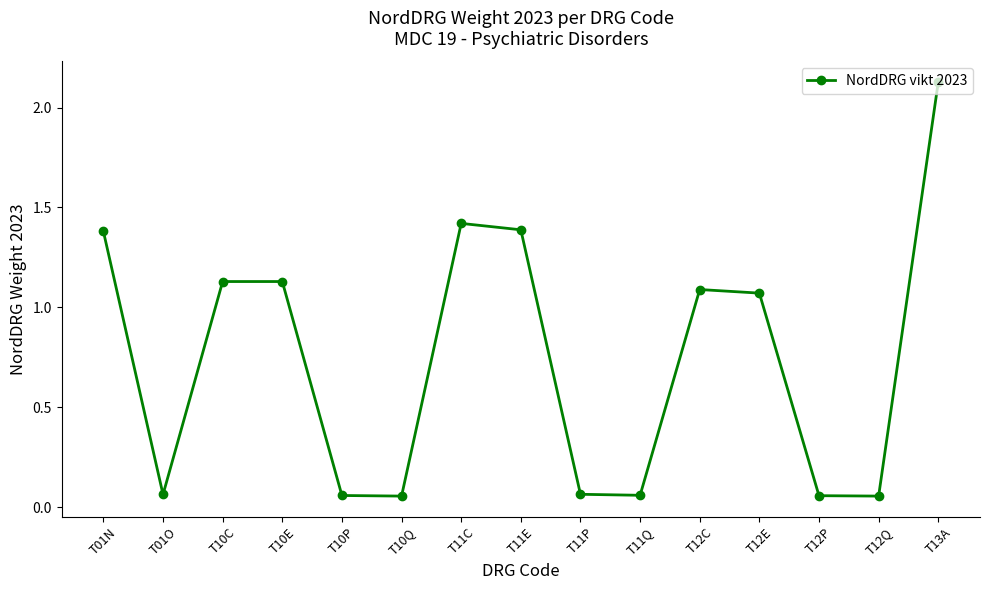

True or false: the data has more than 0 interior local peaks.

True